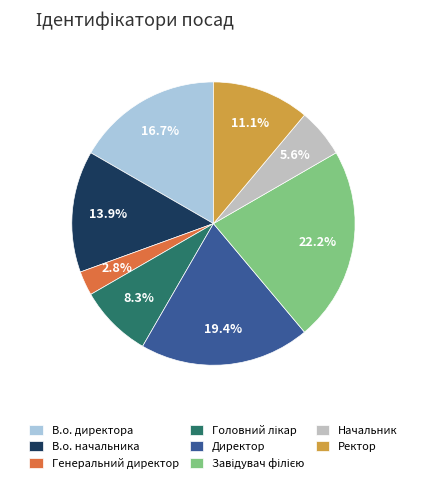

Does any single category account for the majority?

No